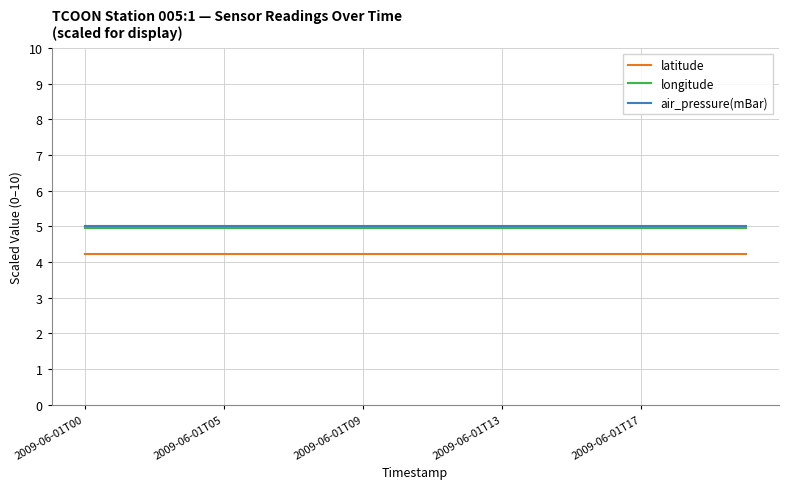

Reading left to right, extract all data points from this chart.

latitude: 4.2	4.2	4.2	4.2	4.2	4.2	4.2	4.2	4.2	4.2	4.2	4.2	4.2	4.2	4.2	4.2	4.2	4.2	4.2	4.2
longitude: 4.9	4.9	4.9	4.9	4.9	4.9	4.9	4.9	4.9	4.9	4.9	4.9	4.9	4.9	4.9	4.9	4.9	4.9	4.9	4.9
air_pressure(mBar): 5.0	5.0	5.0	5.0	5.0	5.0	5.0	5.0	5.0	5.0	5.0	5.0	5.0	5.0	5.0	5.0	5.0	5.0	5.0	5.0